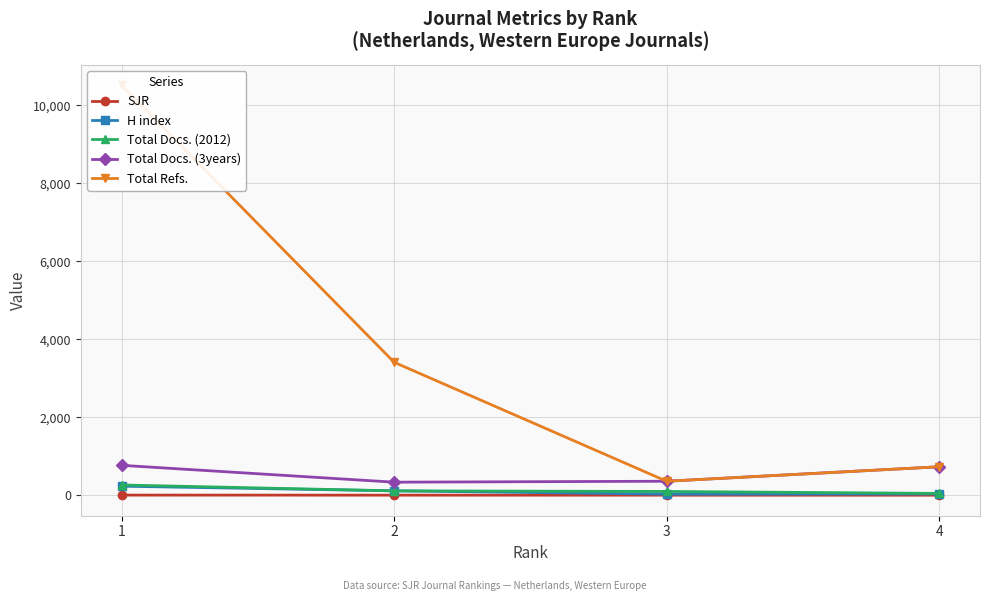

Which series changed the most between 1 and 3?

Total Refs.